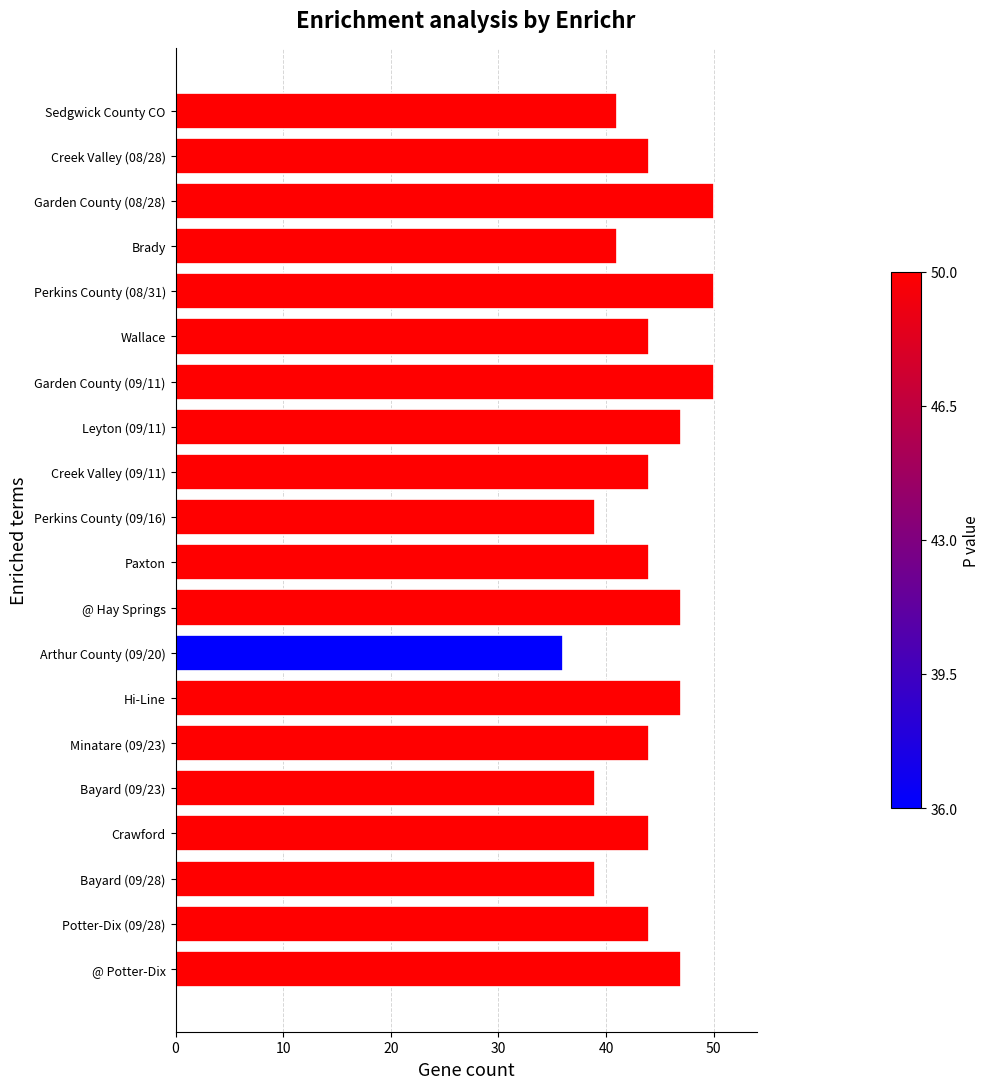

Reading bottom to top, what are all the values shown in this chart?

47	44	39	44	39	44	47	36	47	44	39	44	47	50	44	50	41	50	44	41